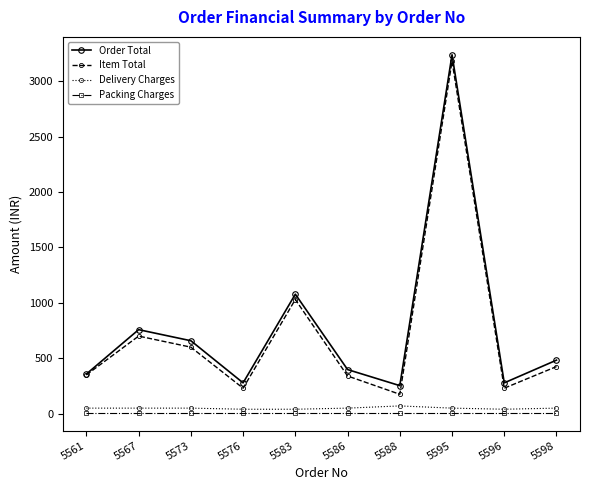

Where is the first local minimum for Item Total?

5576